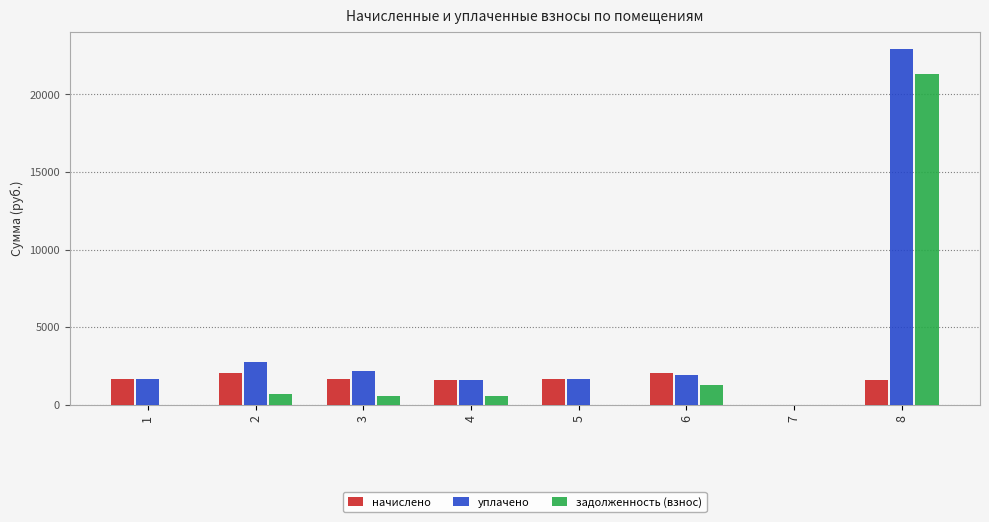

What is the greatest value displayed?

22897.8